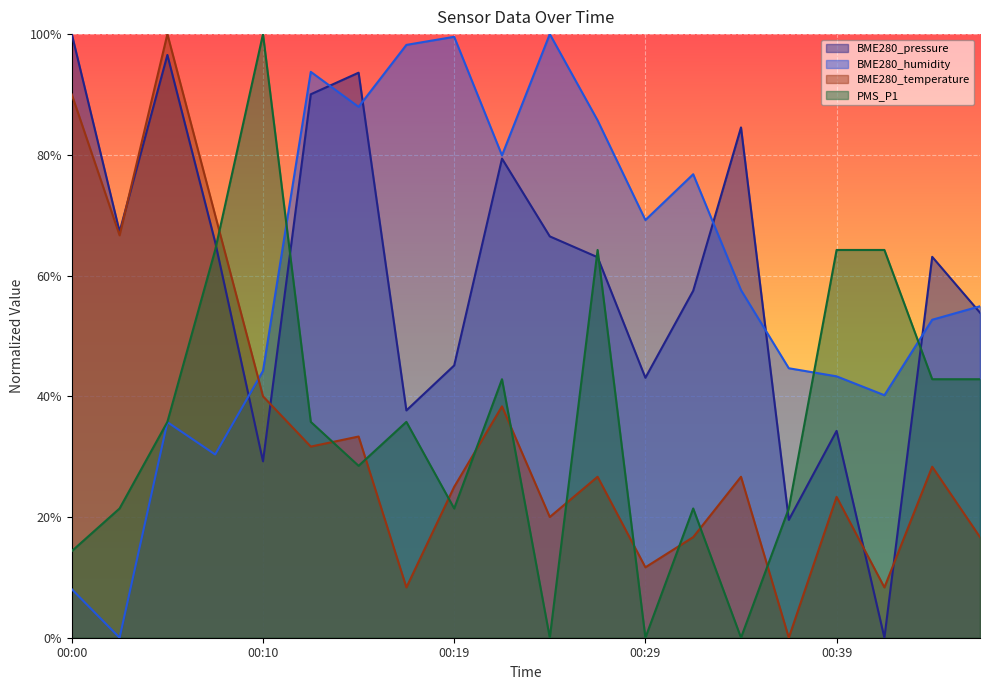

True or false: PMS_P1 has more than 2 interior local peaks.

True